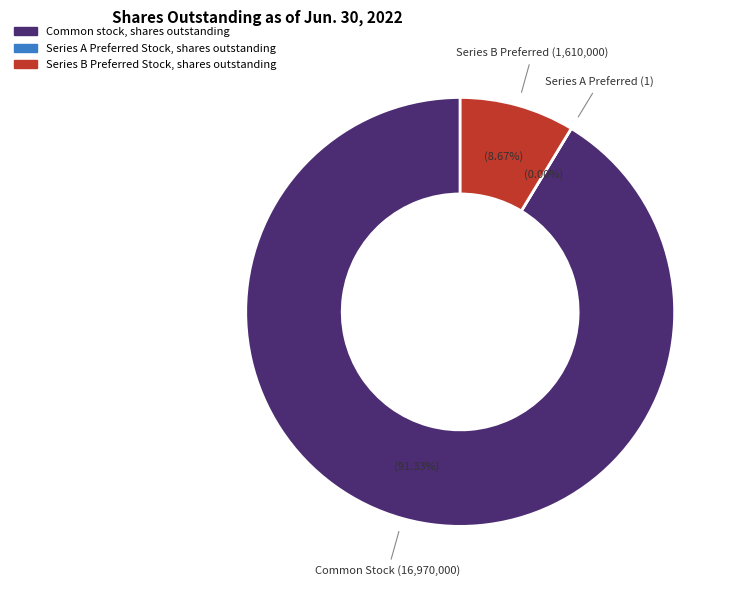

Which has a higher value, Common stock, shares outstanding or Series B Preferred Stock, shares outstanding?

Common stock, shares outstanding